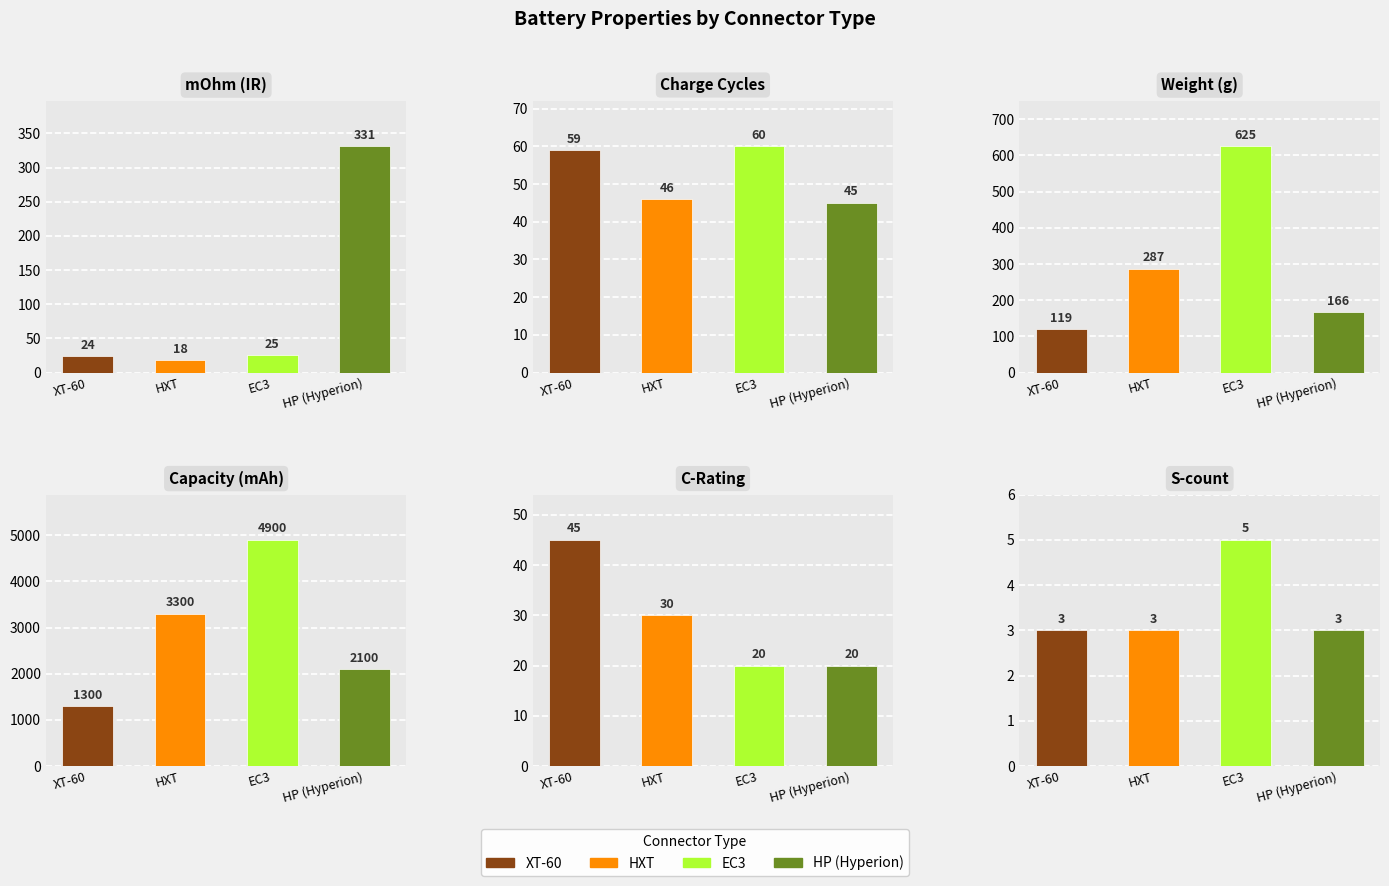

The Capacity (mAh) series shows 830 at XT-60. True or false?

False